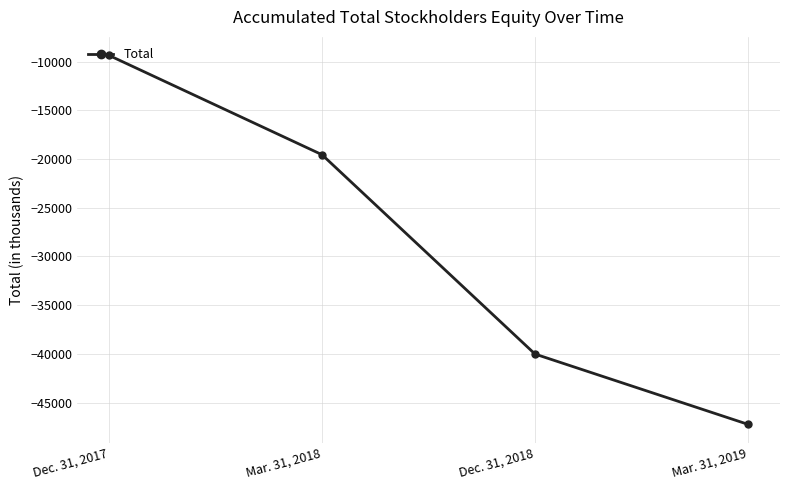

Rank the categories by value from lowest to highest.

Mar. 31, 2019, Dec. 31, 2018, Mar. 31, 2018, Dec. 31, 2017